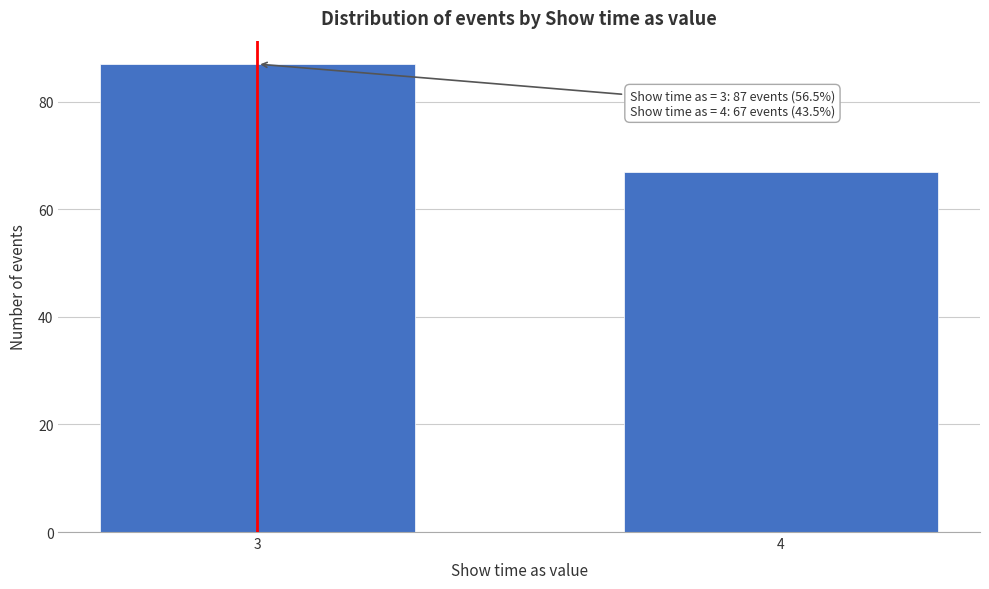

Reading right to left, extract all data points from this chart.

67	87